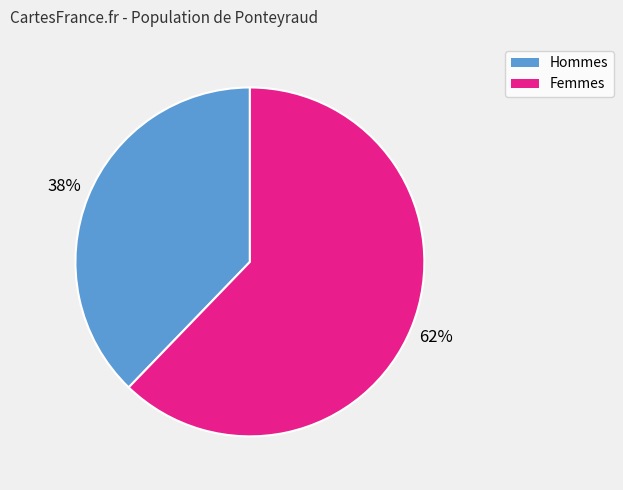

How many slices are in this pie chart?

2